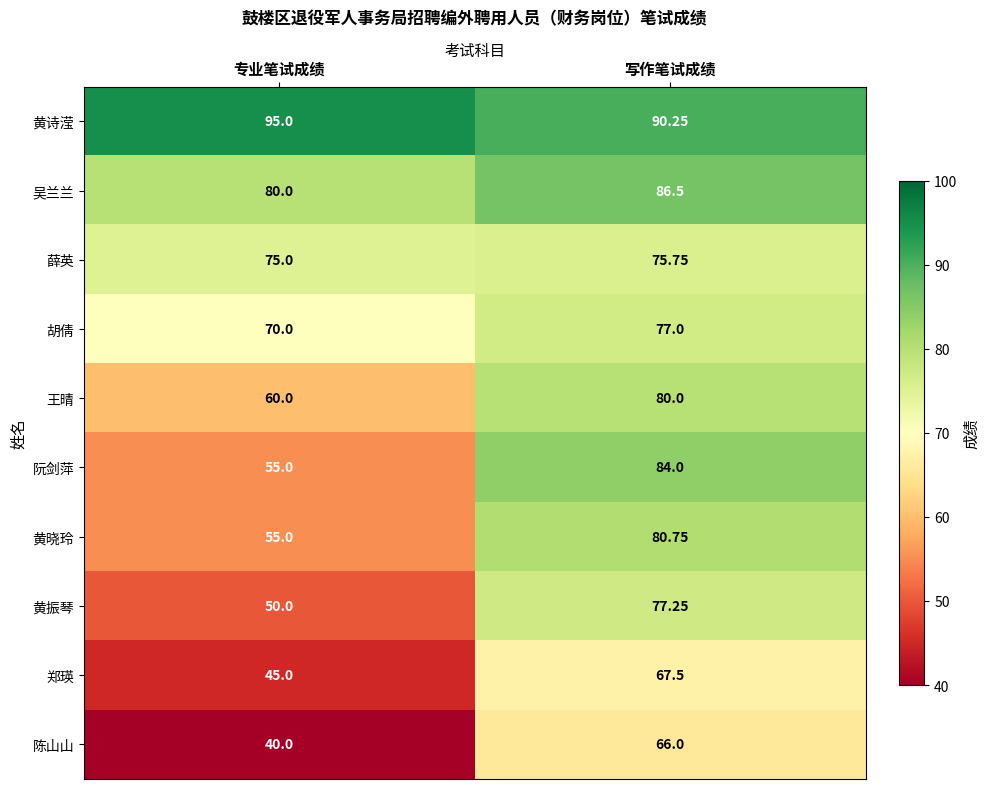

Between 专业笔试成绩 and 写作笔试成绩, which series saw the biggest shift?

阮剑萍